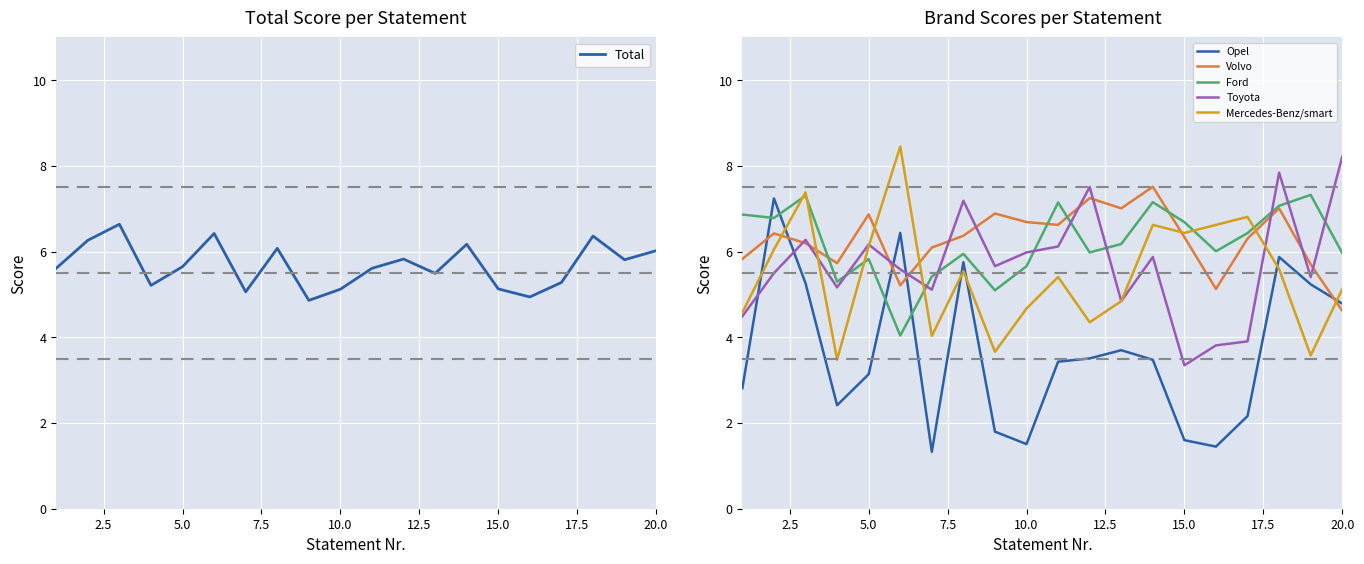

The Mercedes-Benz/smart series shows 9.2 at 15.0. True or false?

False